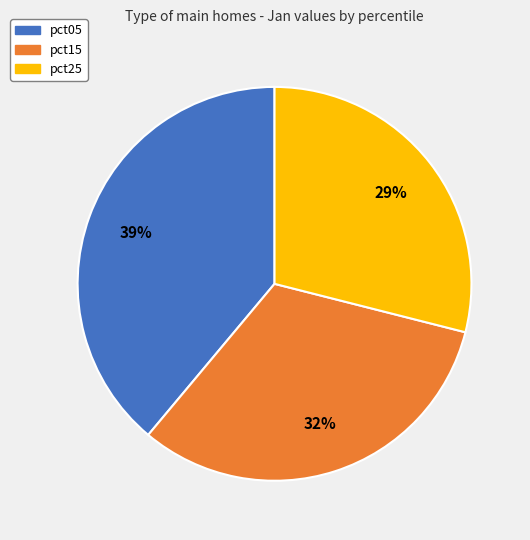

To the nearest percent, what is the average slice percentage?

33%